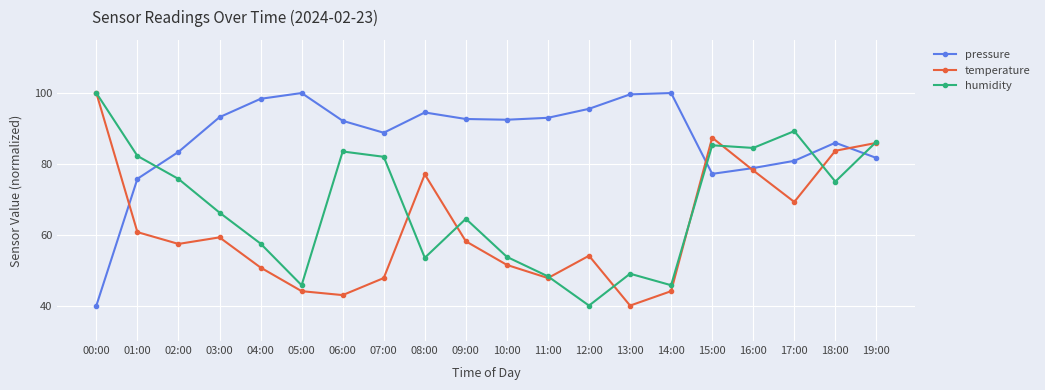

What is the sum of the pressure values at 10:00 and 15:00?

169.6